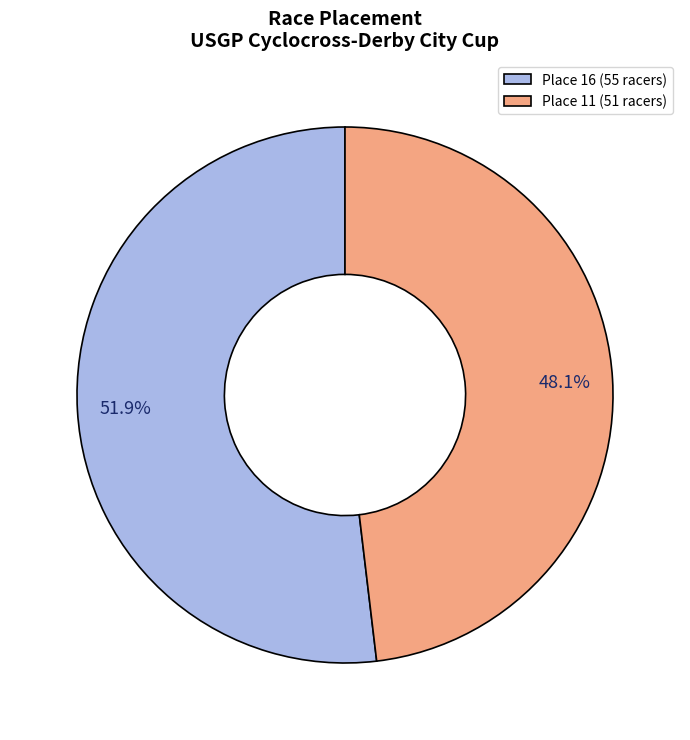

Rank the categories by value from lowest to highest.

Place 11 (51 racers), Place 16 (55 racers)